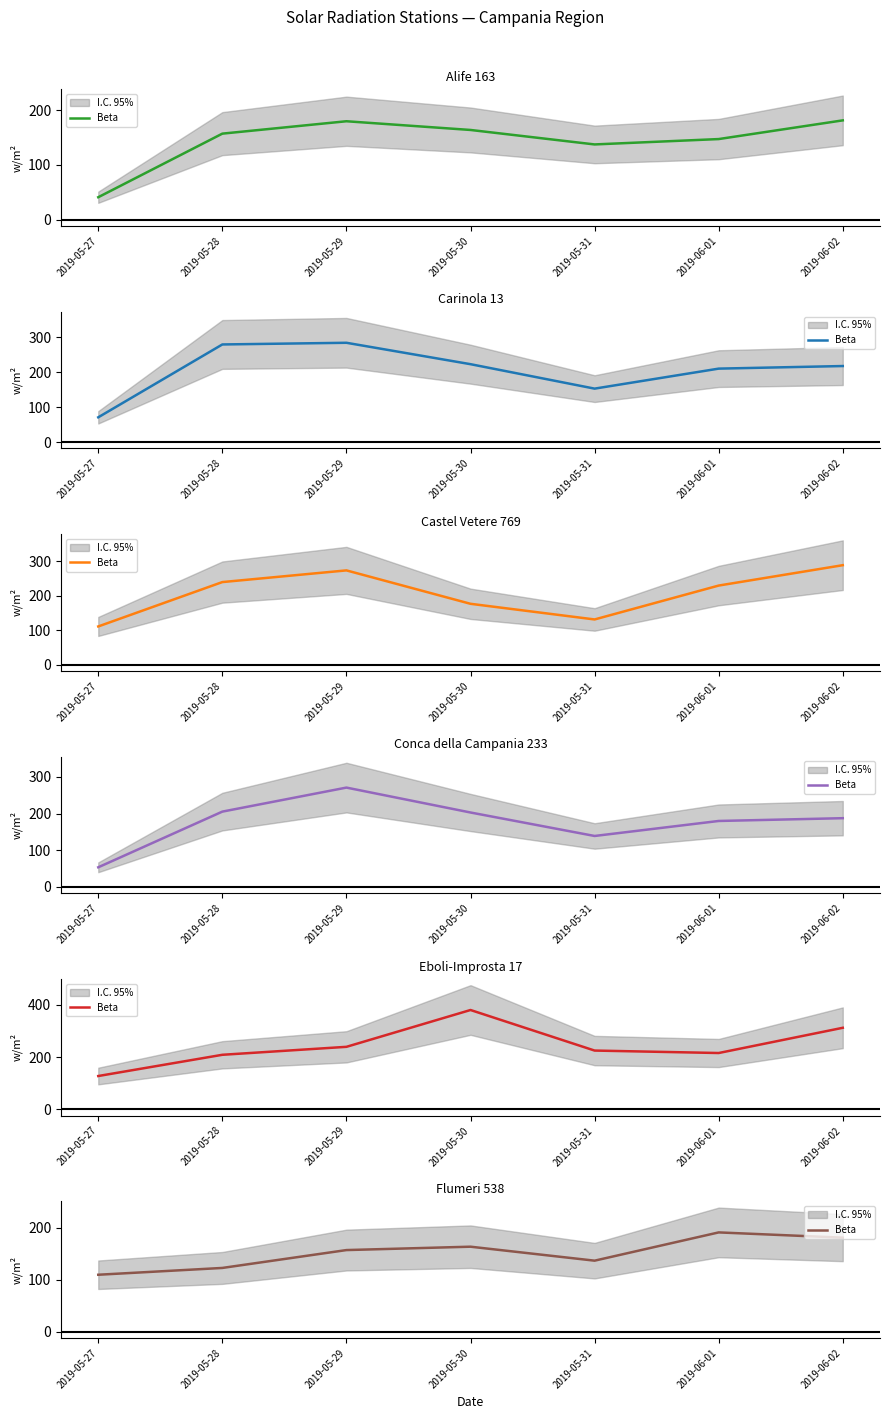

Is it true that the value at 2019-06-01 is 191.2?

True